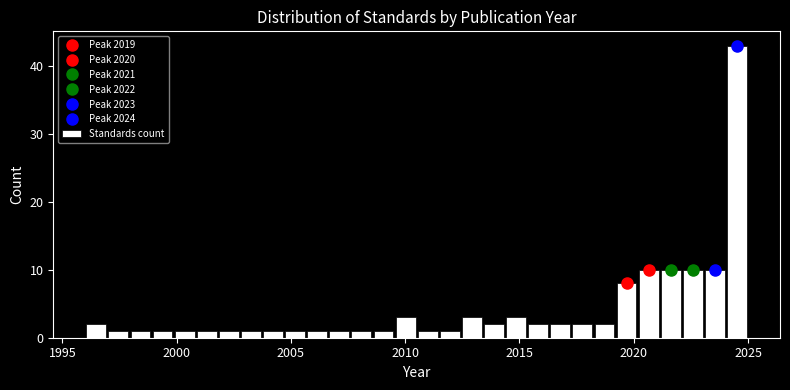

Read against the x-axis, roughly where is the centre of the tallest bar?

2024.5